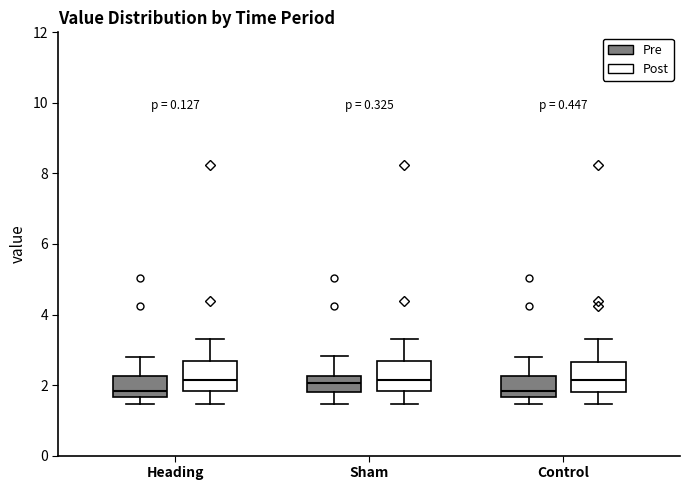

Reading left to right, read every box against the y-axis: the position of its median line, the range the box covers, and the ends of its whiskers. The values are not printed on the chart, so give them approximately, as read against the axis.

Heading (Pre): median 1.8, box 1.6 to 2.2, whiskers 1.4 to 2.8
Heading (Post): median 2.2, box 1.8 to 2.6, whiskers 1.4 to 3.4
Sham (Pre): median 2.0, box 1.8 to 2.2, whiskers 1.4 to 2.8
Sham (Post): median 2.2, box 1.8 to 2.6, whiskers 1.4 to 3.4
Control (Pre): median 1.8, box 1.6 to 2.2, whiskers 1.4 to 2.8
Control (Post): median 2.2, box 1.8 to 2.6, whiskers 1.4 to 3.4